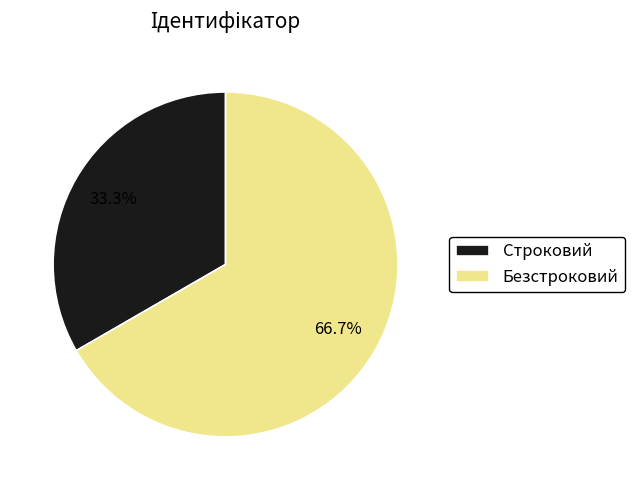

What portion of the pie excludes Строковий?

66.7%